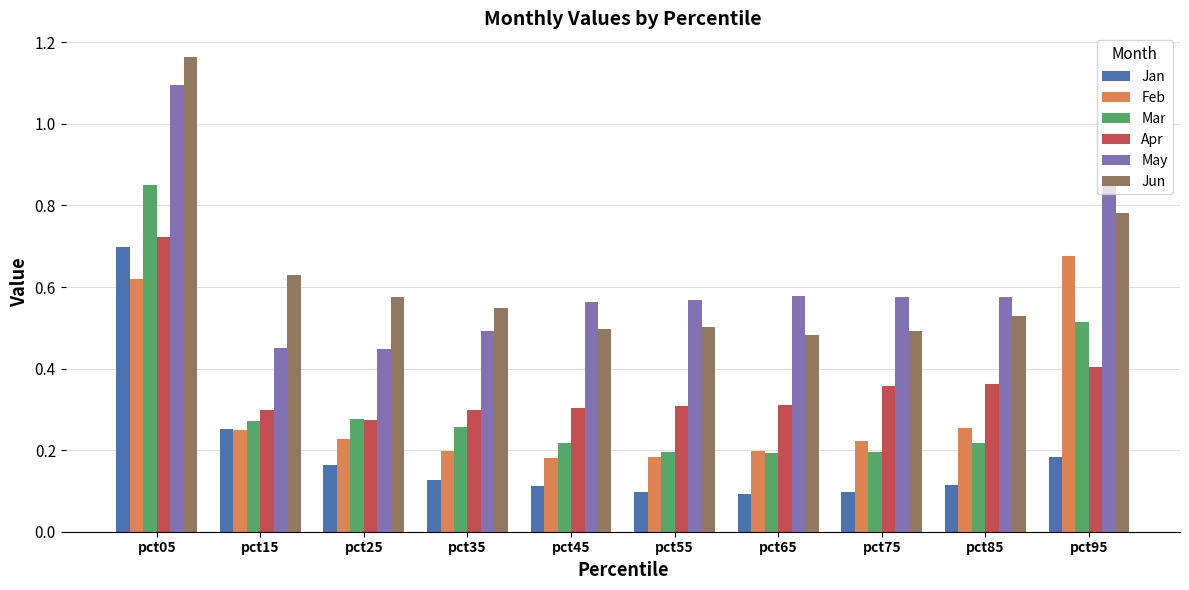

Is it true that Jan equals 0.3 at pct95?

False